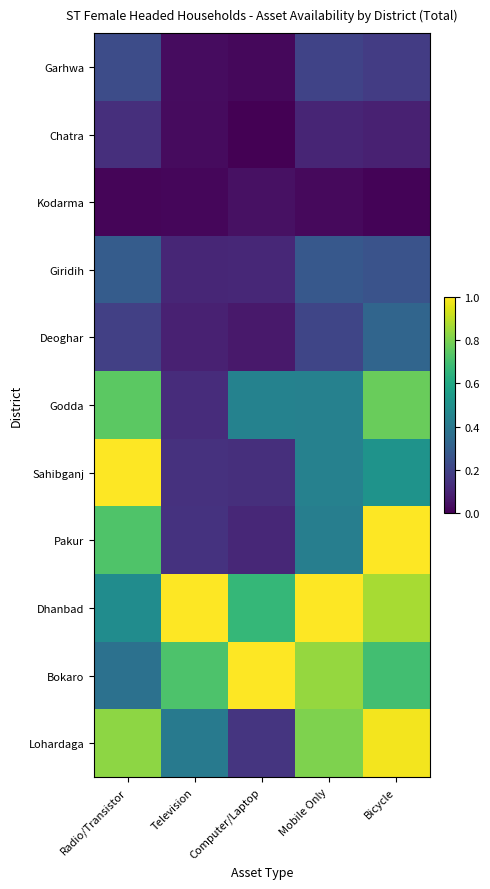

List the series in order of their peak value, highest first.

Sahibganj, Pakur, Dhanbad, Bokaro, Lohardaga, Godda, Deoghar, Giridih, Garhwa, Chatra, Kodarma